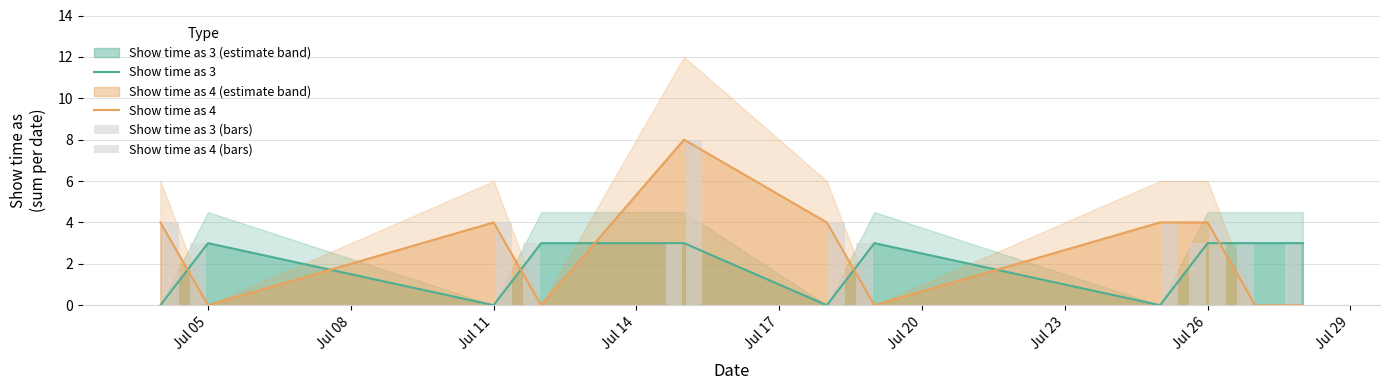

What is the difference between the Show time as 3 values at Jul 11 and Jul 26?

3